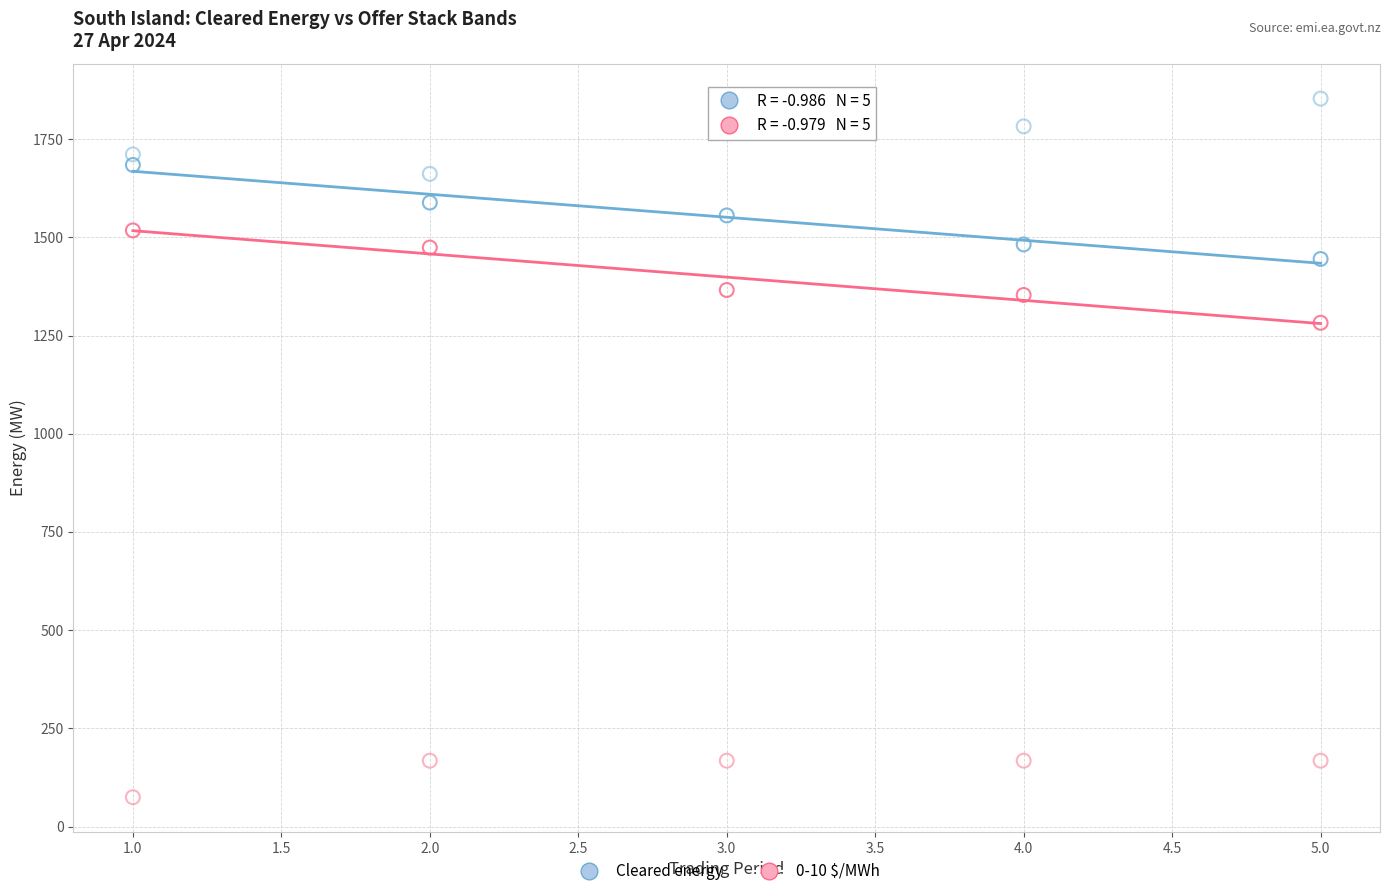

Across all data points, what is the range of Y values (max minus min)?

1778.7